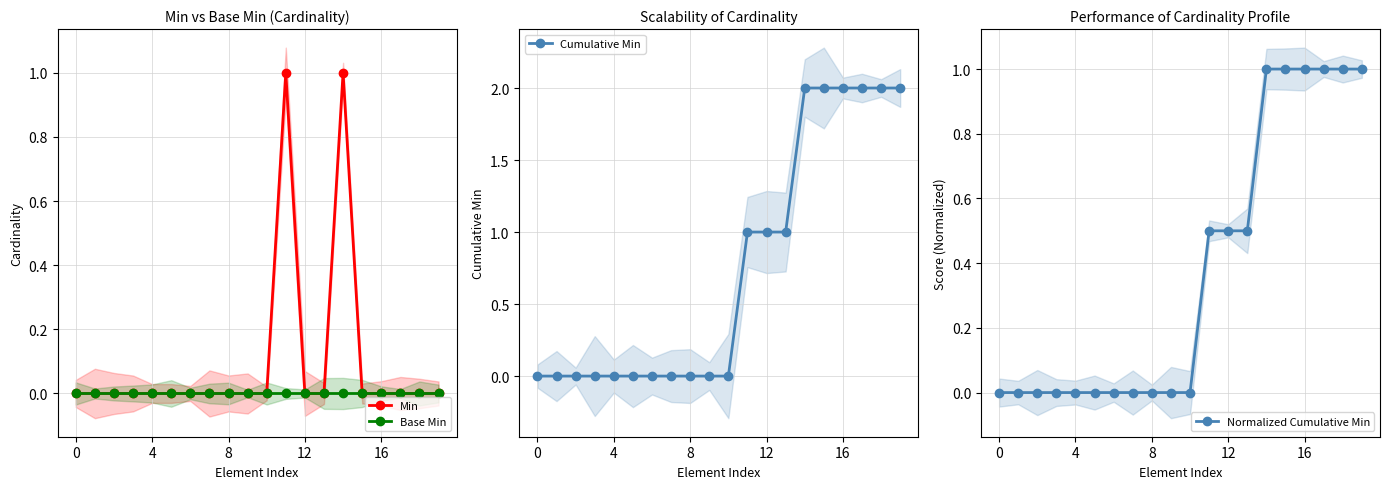

True or false: Base Min and Min intersect in this chart.

False